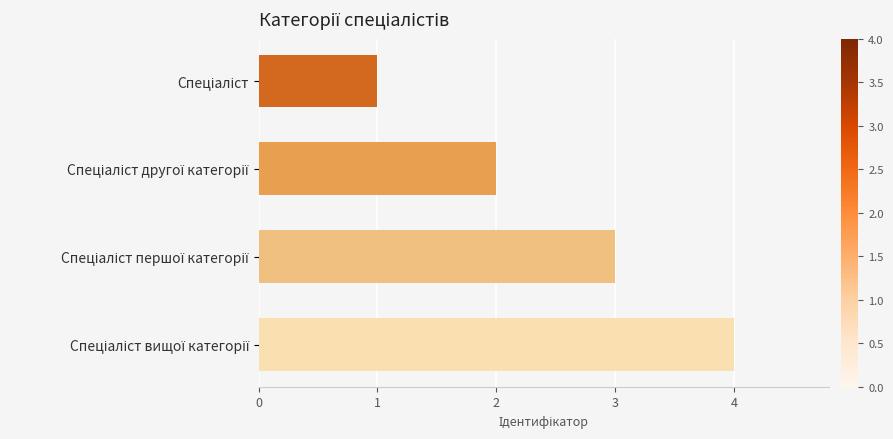

What is the greatest value displayed?

4